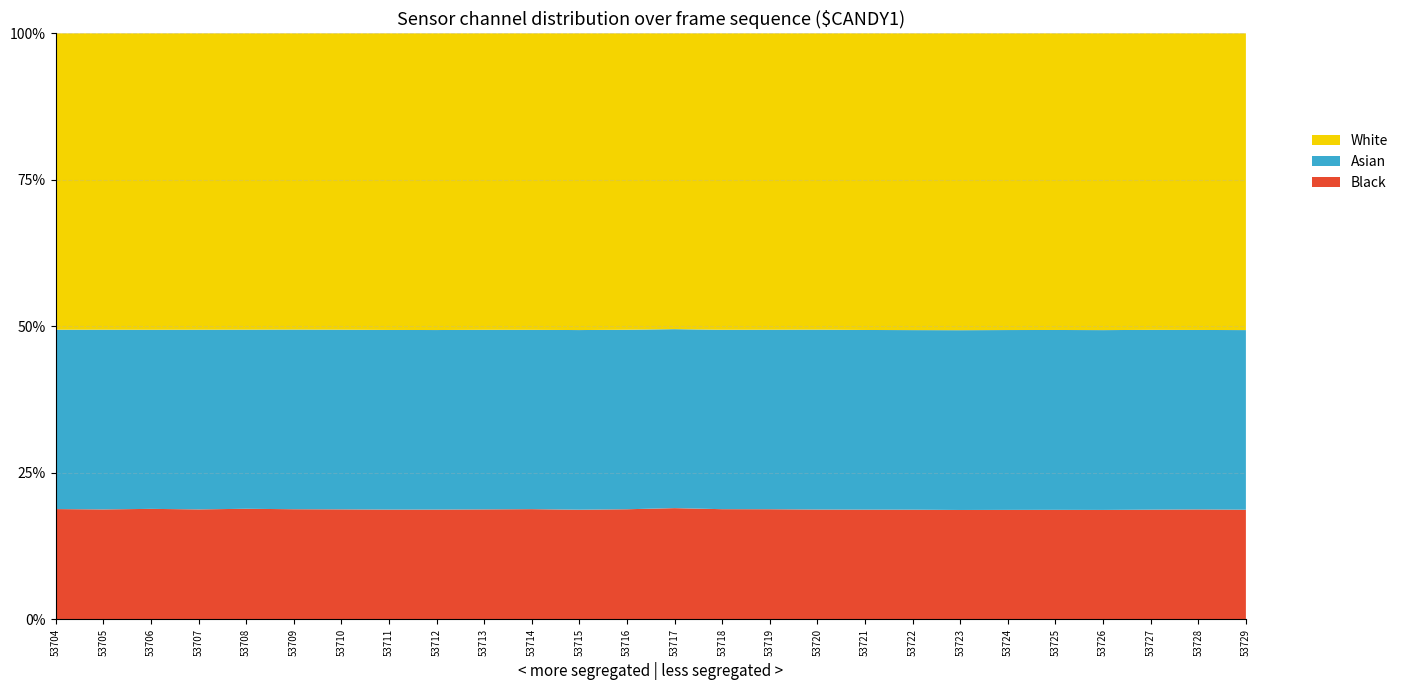

What is the highest value of the Black series?

19.0